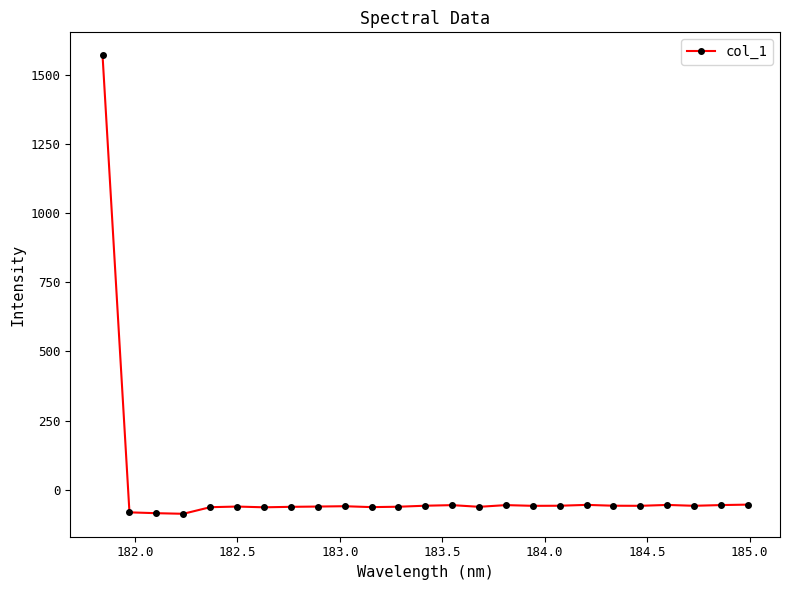

What is the greatest value displayed?

1569.8